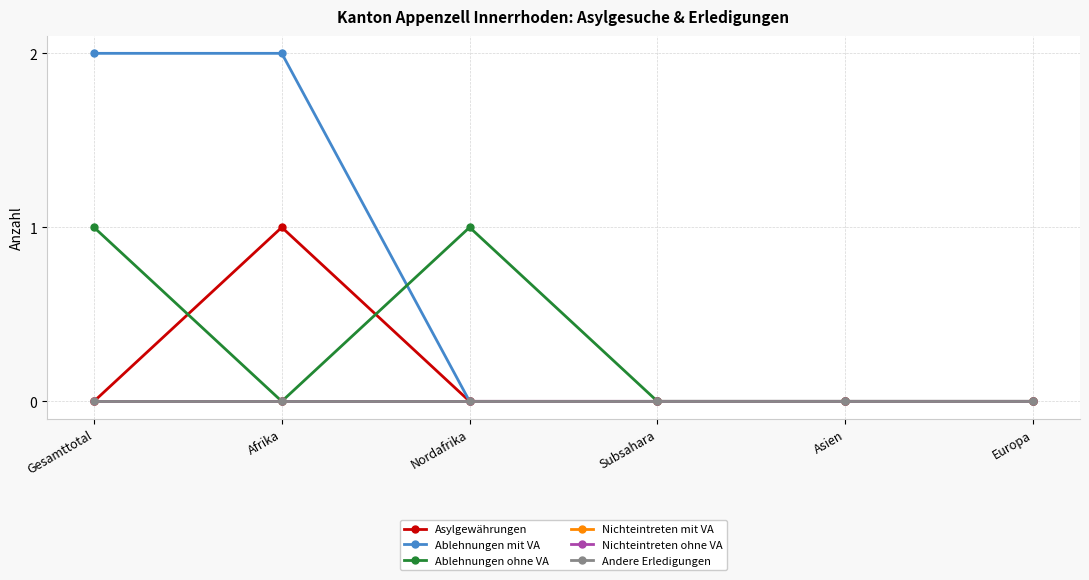

Is this an area chart (filled region under the line)?

No